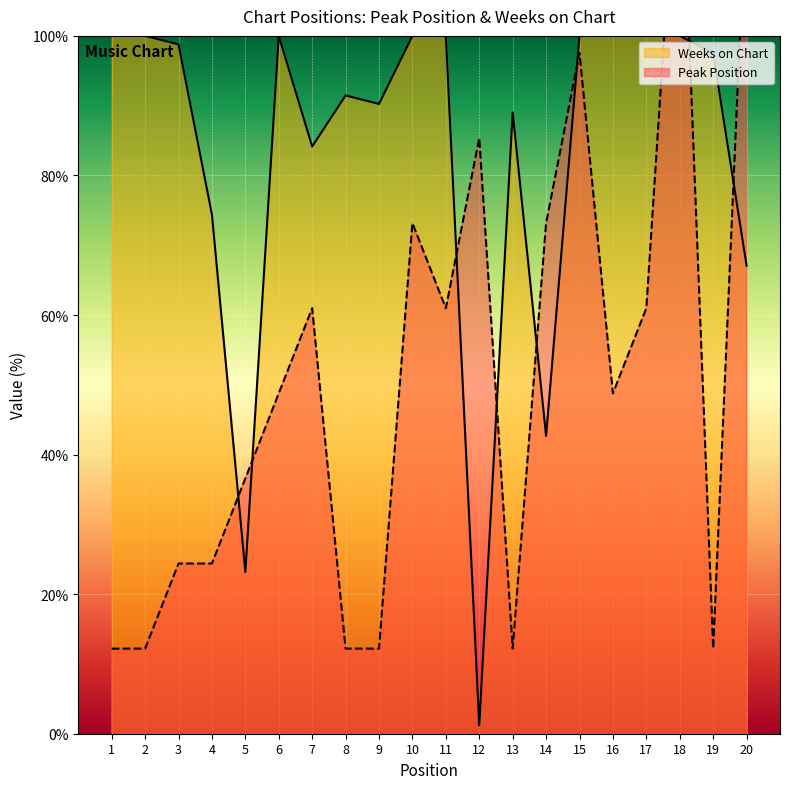

True or false: Weeks on Chart has a value of 62.6 at 14.

False